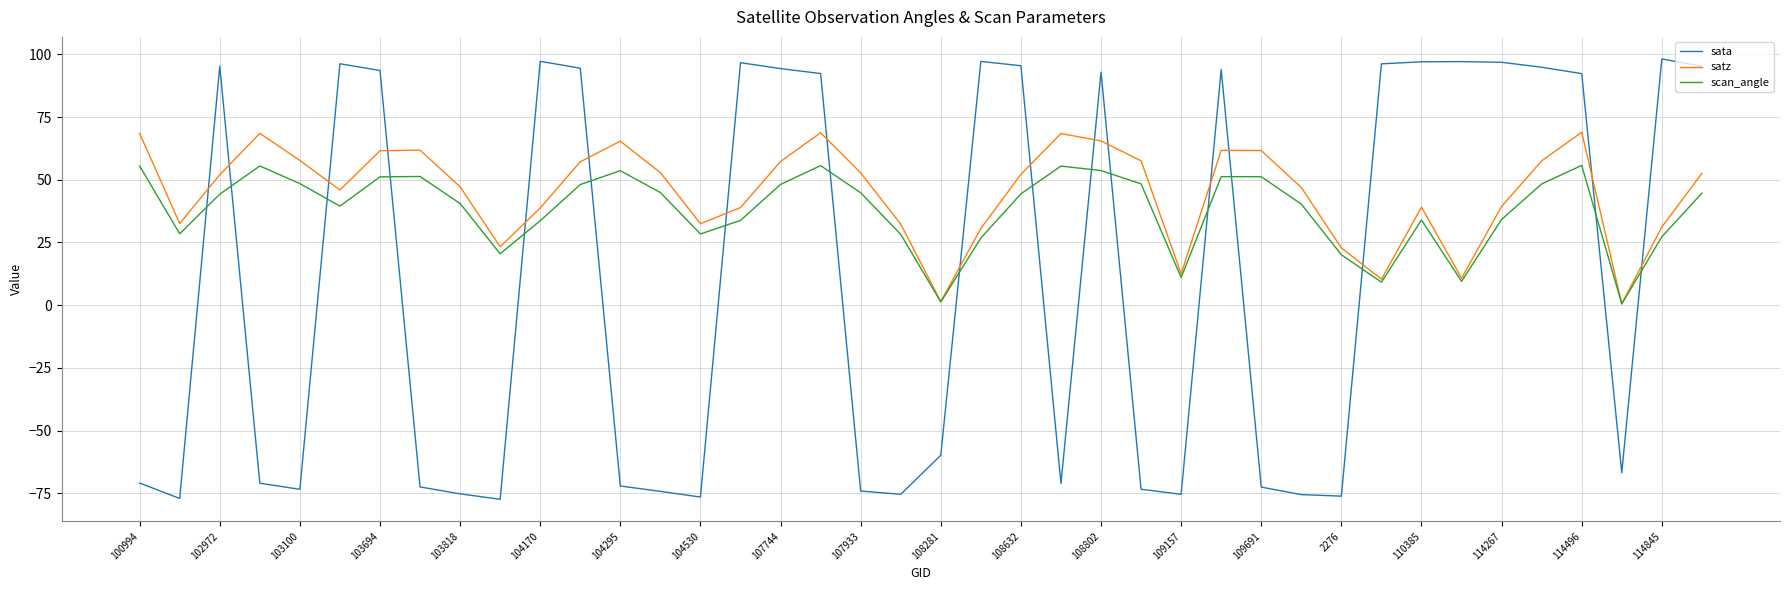

Which series has the largest range (max minus min)?

sata